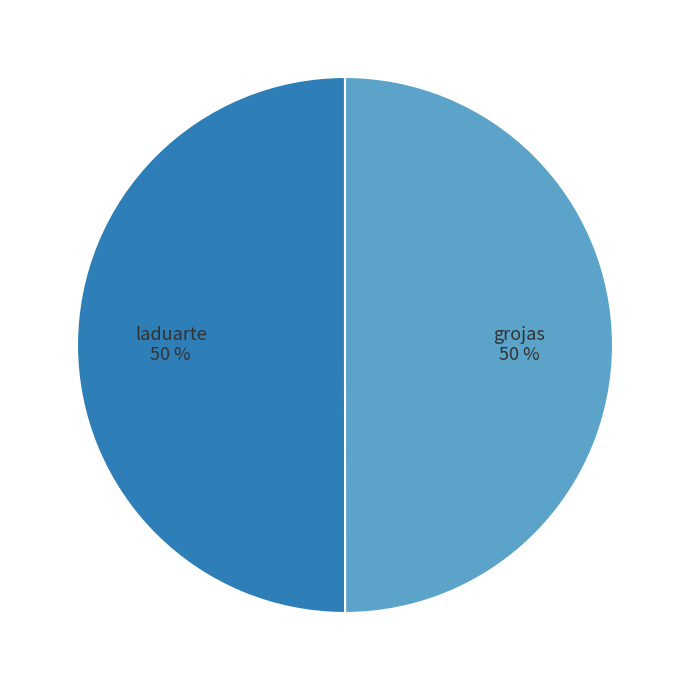

Approximately how many times larger is the value at grojas 50 % compared to laduarte 50 %?

1.0